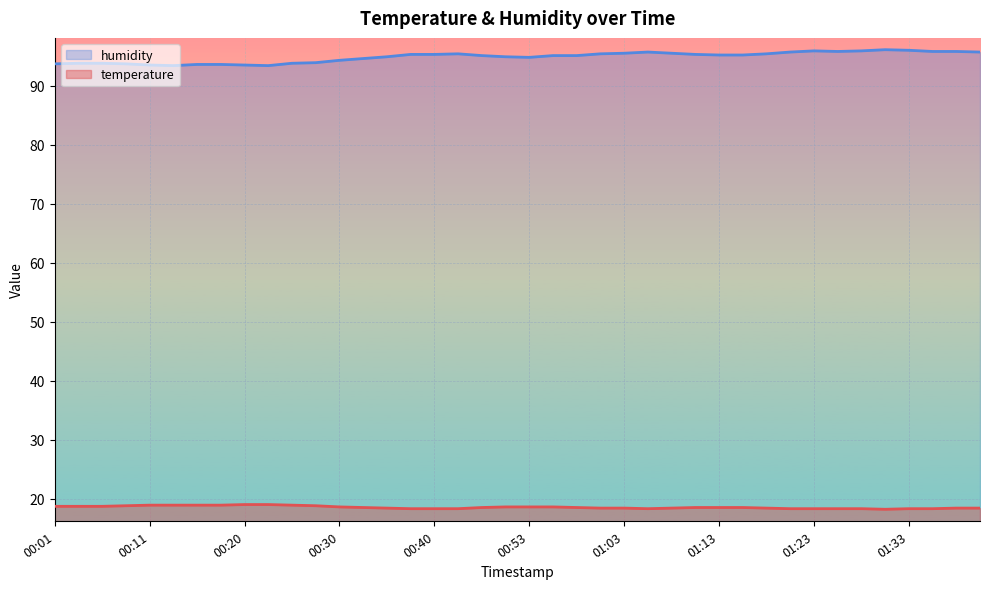

At which category is the sum across all series the highest?

01:30